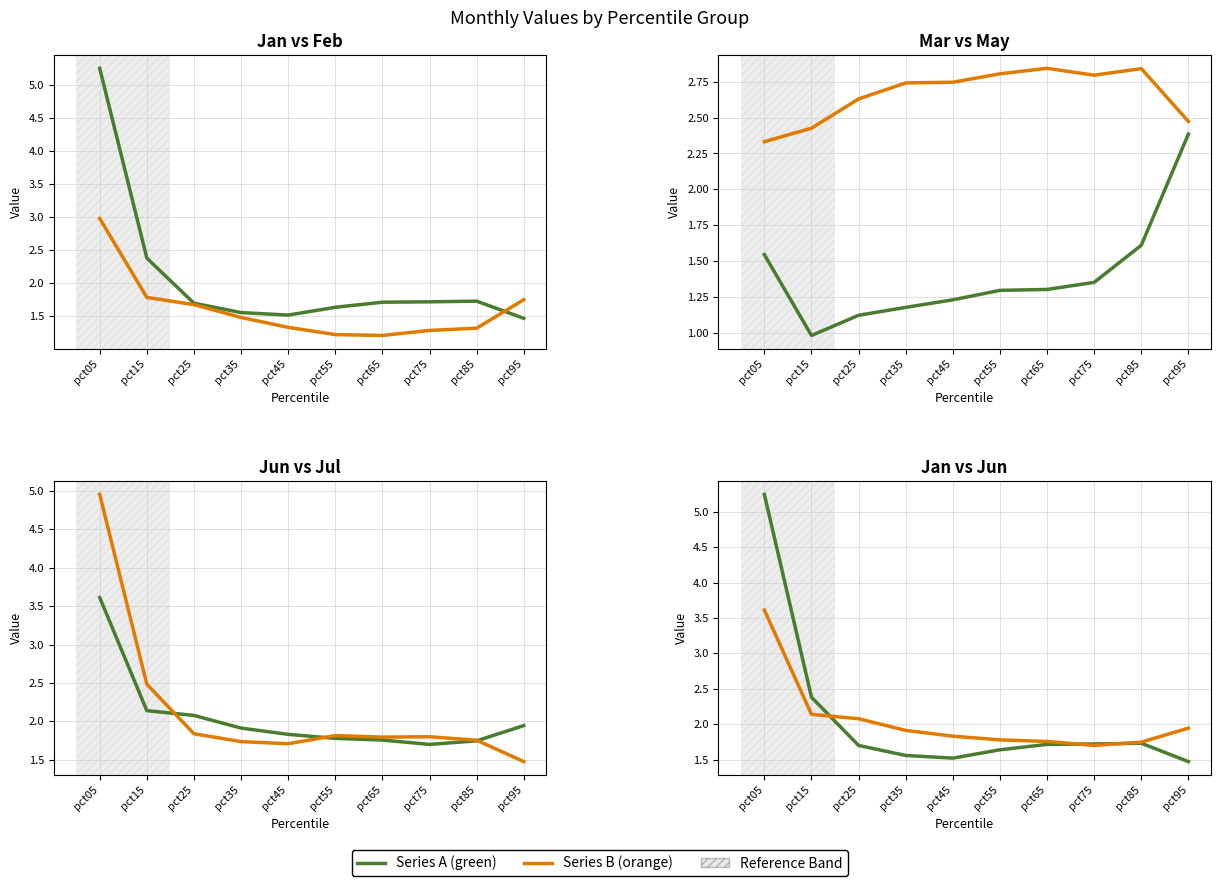

At which category is the sum across all series the highest?

pct05